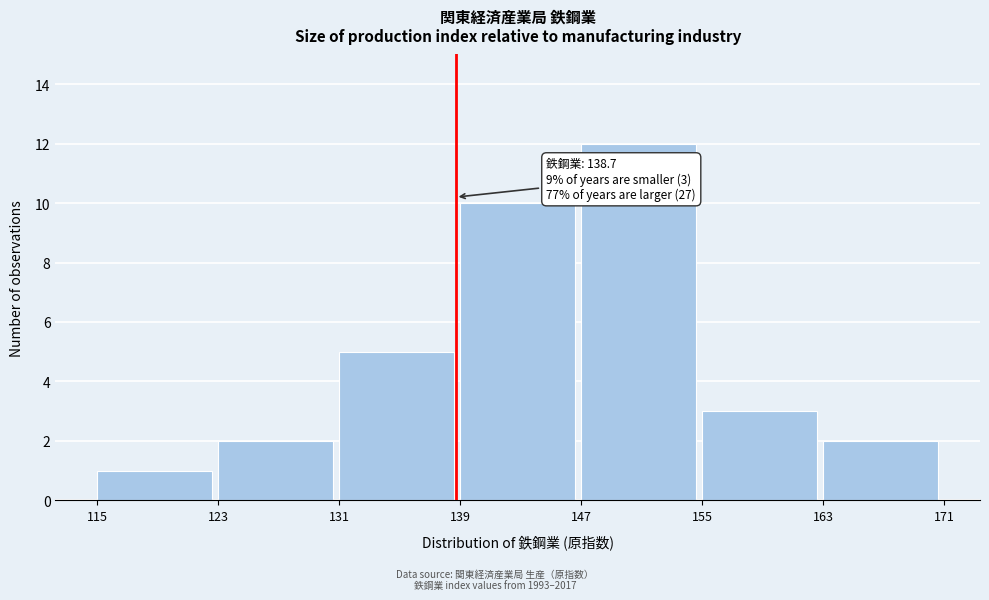

Which range on the x-axis has the tallest bar?

147 to 155